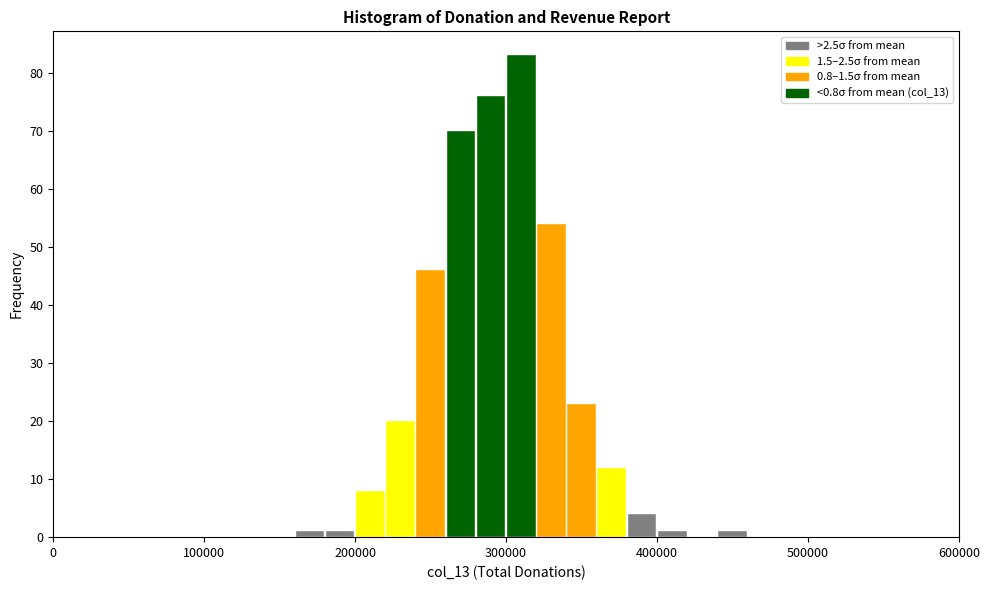

Read against the x-axis, roughly where is the centre of the tallest bar?

310000